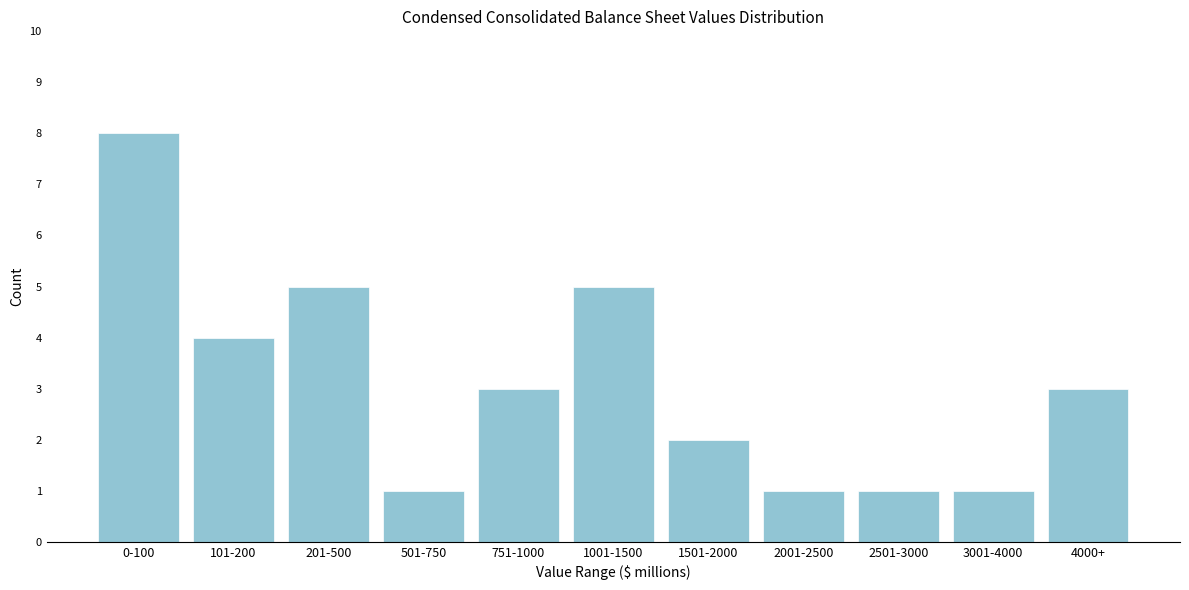

Reading left to right, transcribe all the data shown in this chart.

8	4	5	1	3	5	2	1	1	1	3